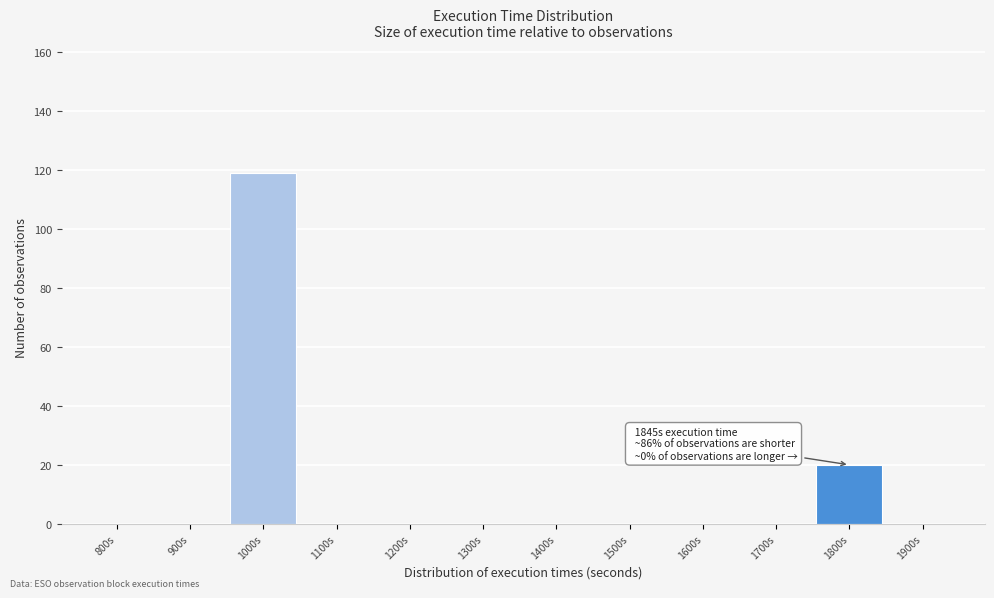

Reading right to left, list all the values displayed in this chart.

1900s=0	1800s=20	1700s=0	1600s=0	1500s=0	1400s=0	1300s=0	1200s=0	1100s=0	1000s=119	900s=0	800s=0